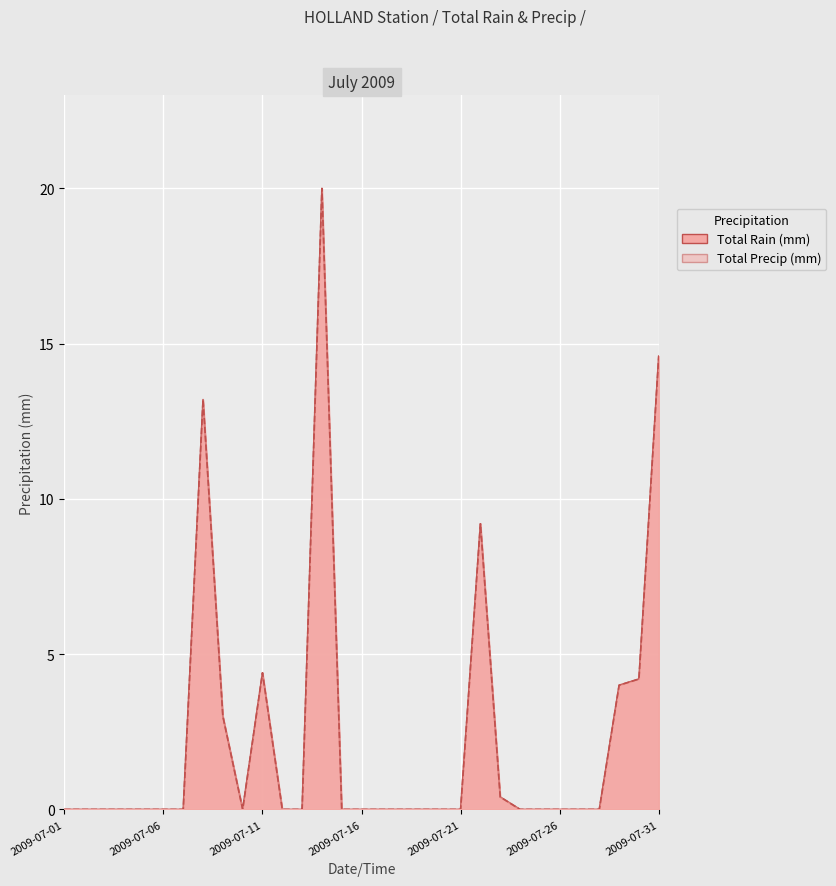

List the labels in order of Total Precip (mm) value, smallest first.

2009-07-01, 2009-07-02, 2009-07-03, 2009-07-04, 2009-07-05, 2009-07-06, 2009-07-07, 2009-07-10, 2009-07-12, 2009-07-13, 2009-07-15, 2009-07-16, 2009-07-17, 2009-07-18, 2009-07-19, 2009-07-20, 2009-07-21, 2009-07-24, 2009-07-25, 2009-07-26, 2009-07-27, 2009-07-28, 2009-07-23, 2009-07-09, 2009-07-29, 2009-07-30, 2009-07-11, 2009-07-22, 2009-07-08, 2009-07-31, 2009-07-14